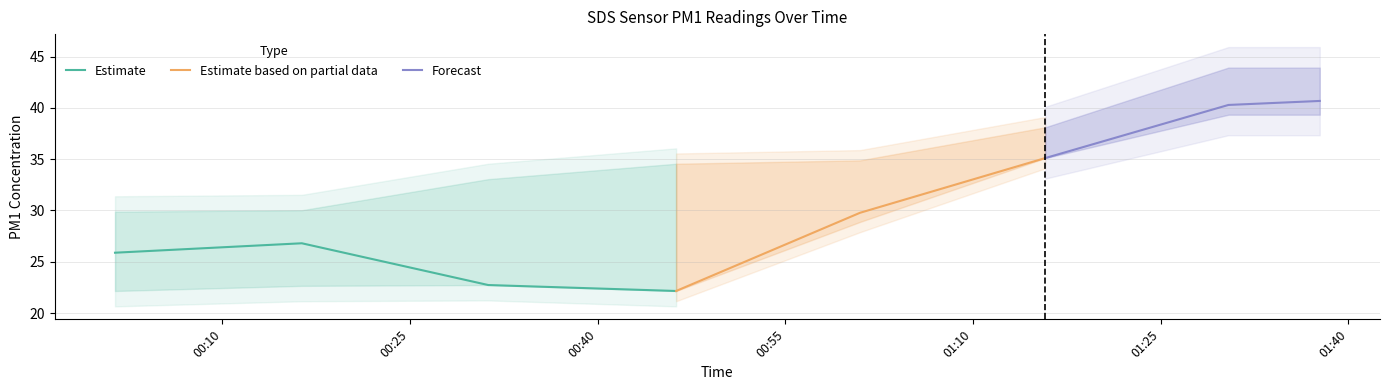

True or false: Estimate has more than 0 points higher than both neighbors.

True